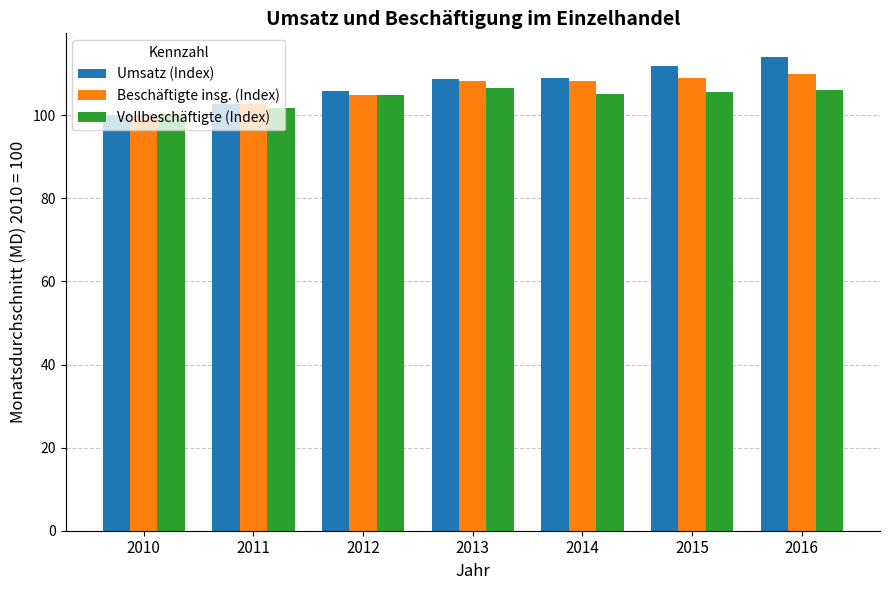

What is the value of the Umsatz (Index) bar at the 1st from the left?

100.0